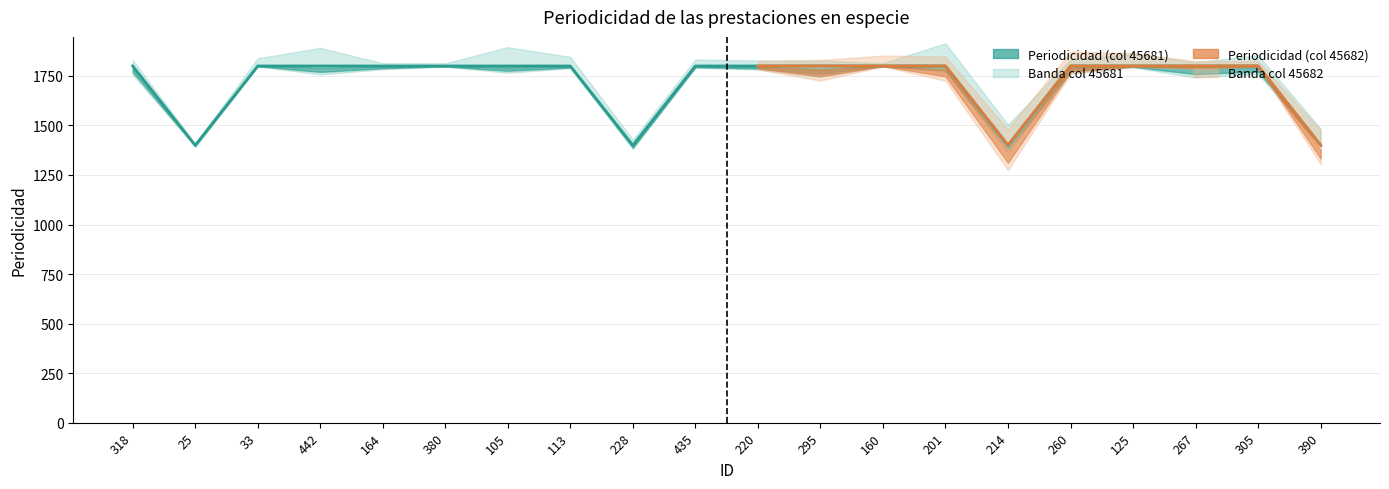

What is the minimum value shown in the chart?

1400